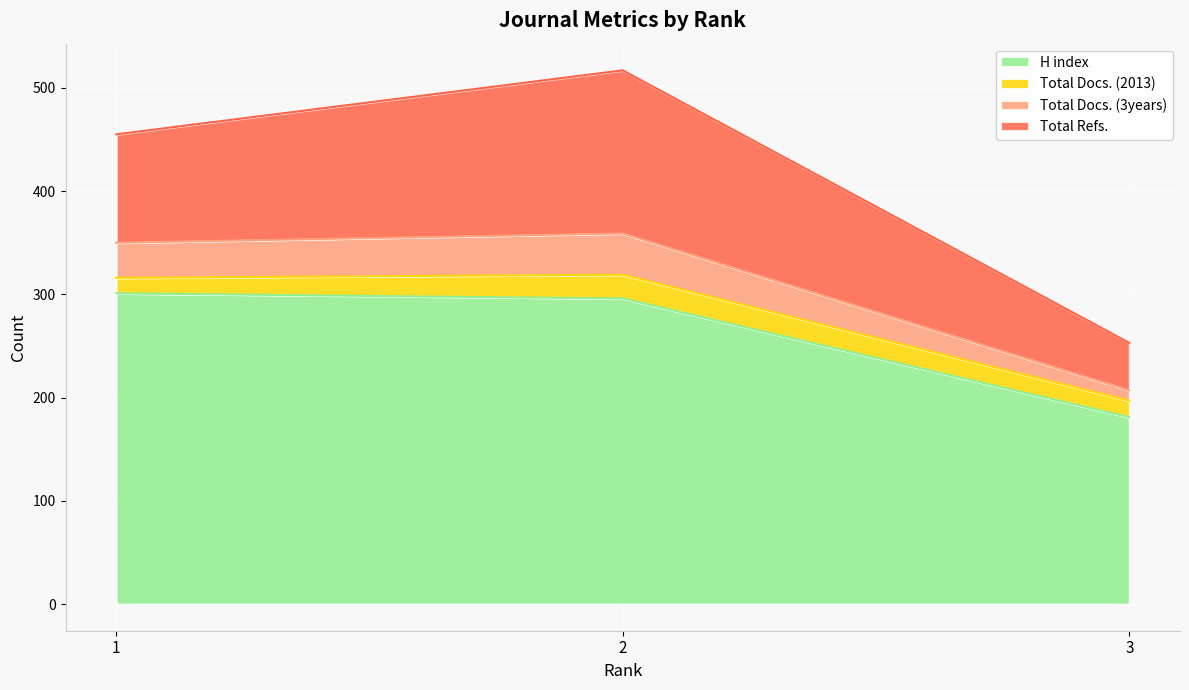

What is the difference between the maximum and minimum values in the H index series?

120